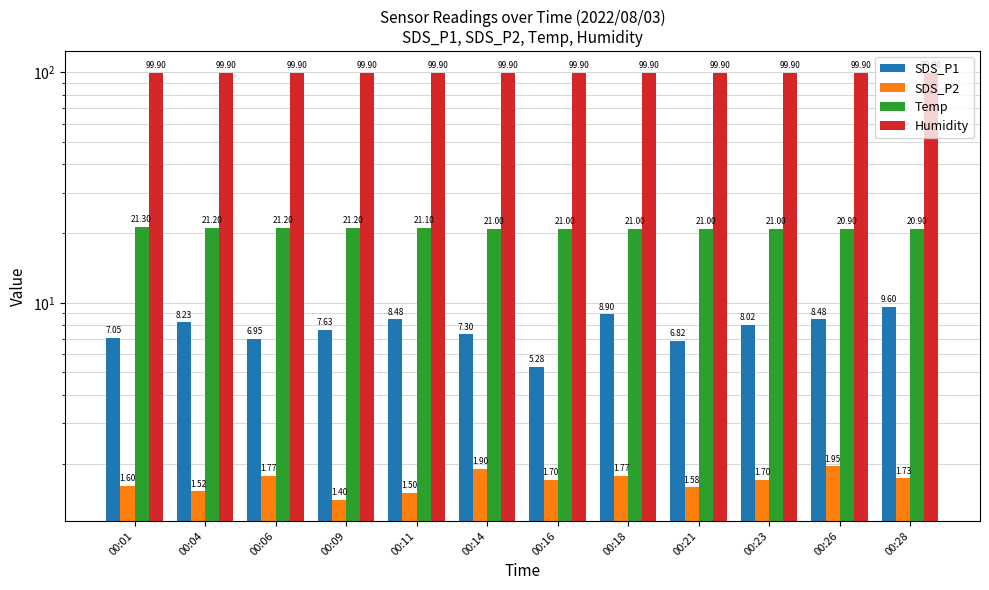

List the series in order of their peak value, lowest first.

SDS_P2, SDS_P1, Temp, Humidity